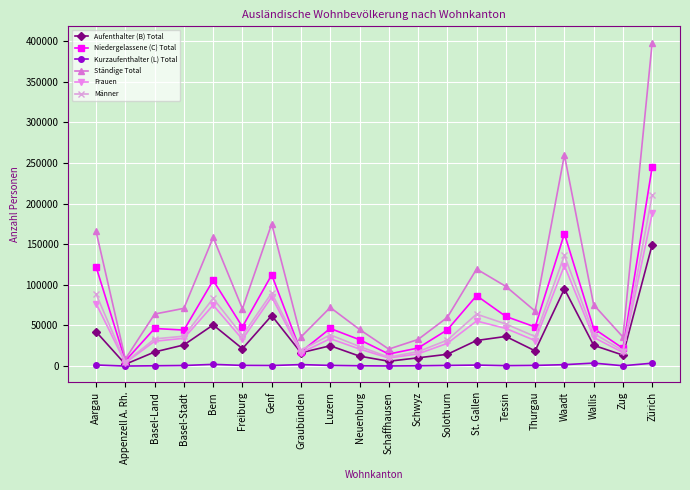

At Aargau, list the series in order from largest to smallest.

Ständige Total, Niedergelassene (C) Total, Männer, Frauen, Aufenthalter (B) Total, Kurzaufenthalter (L) Total